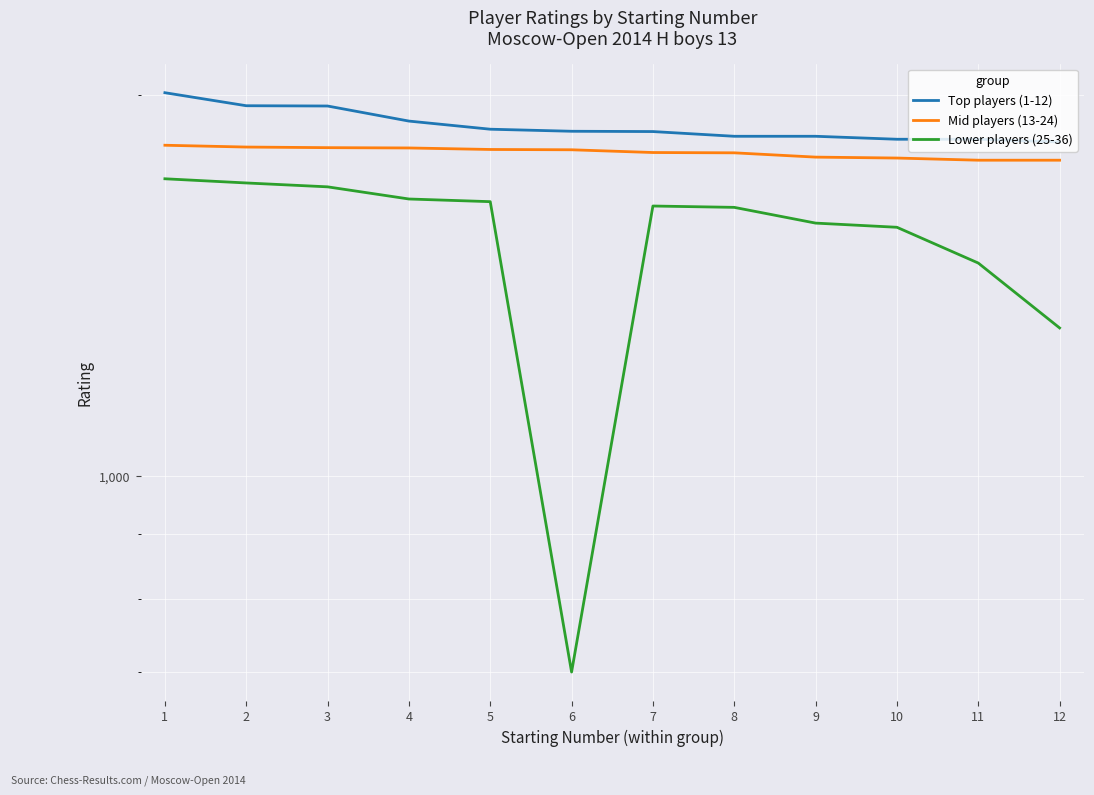

Where is Lower players (25-36) nearest to the value 1208?

12